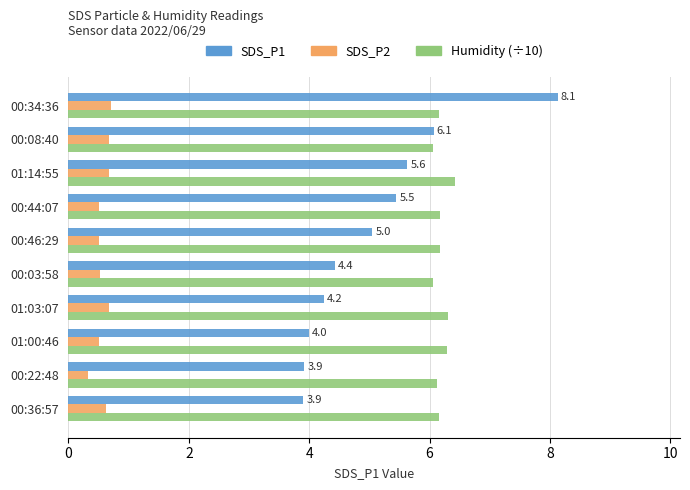

What is the sum of all SDS_P1 values?

50.8